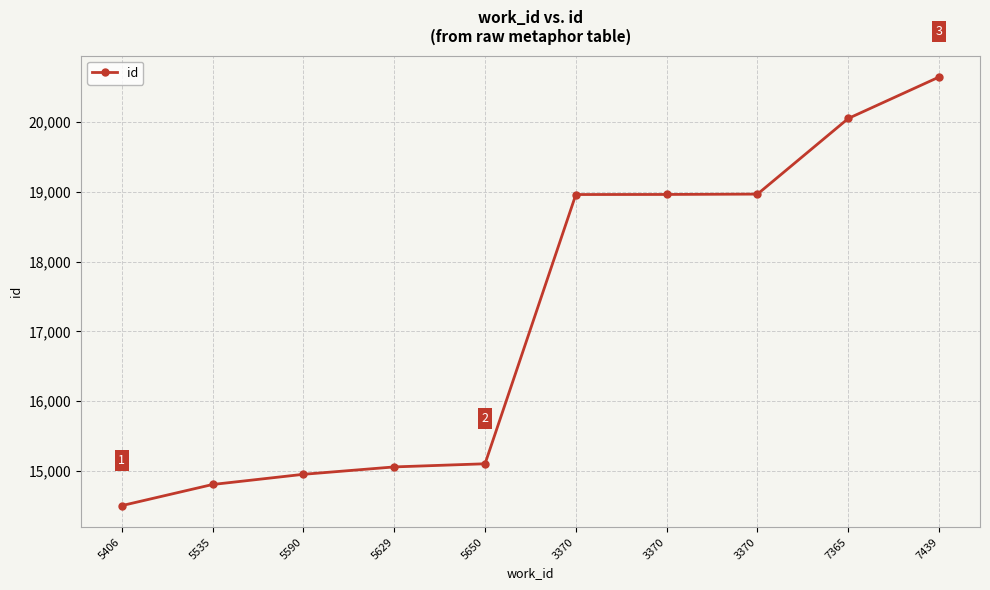

At which label does the data first exceed 18961?

3370